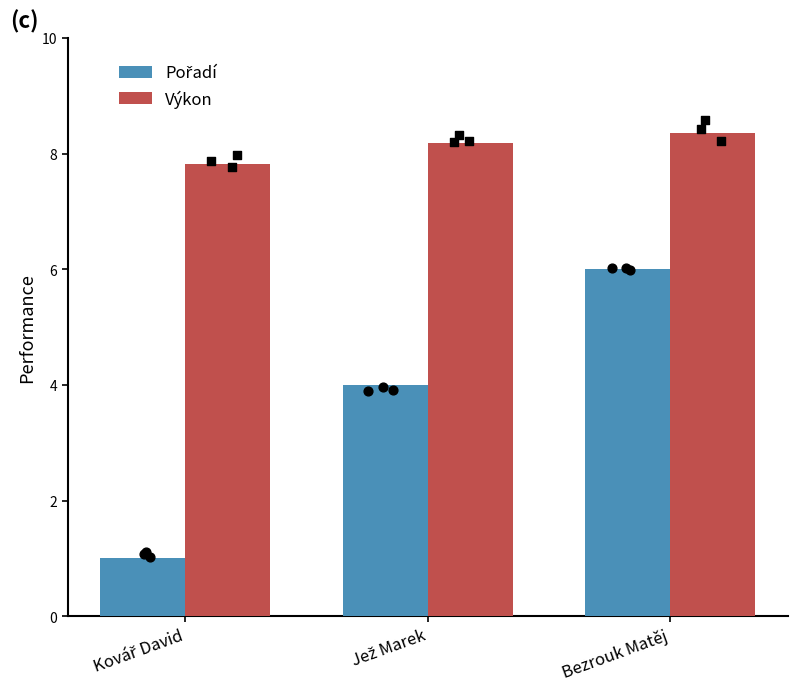

Is the value of Výkon at Jež Marek greater than the value of Pořadí at Jež Marek?

Yes